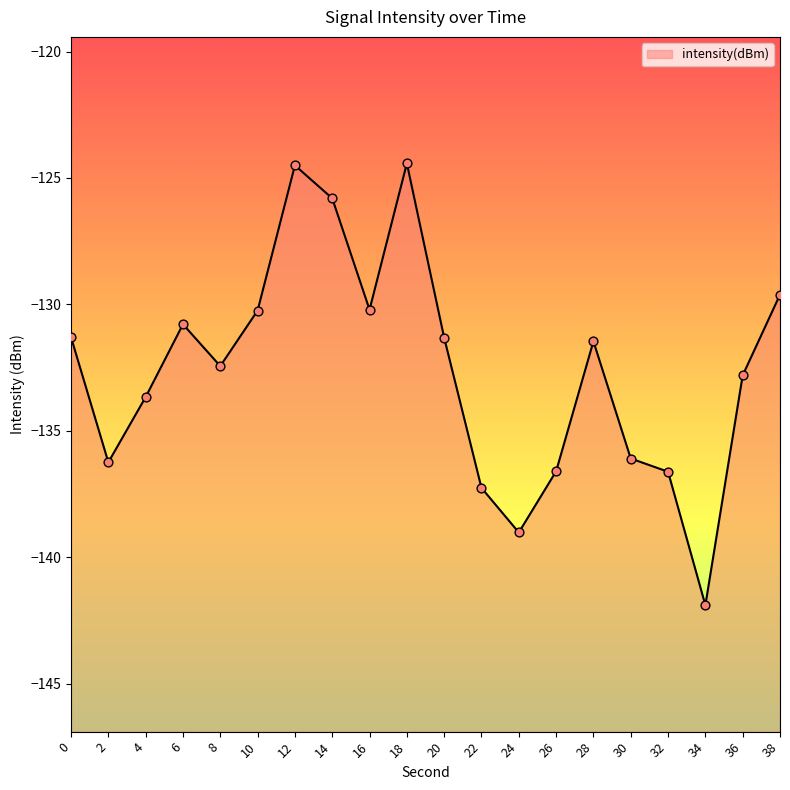

Between 16 and 0, which is larger?

16